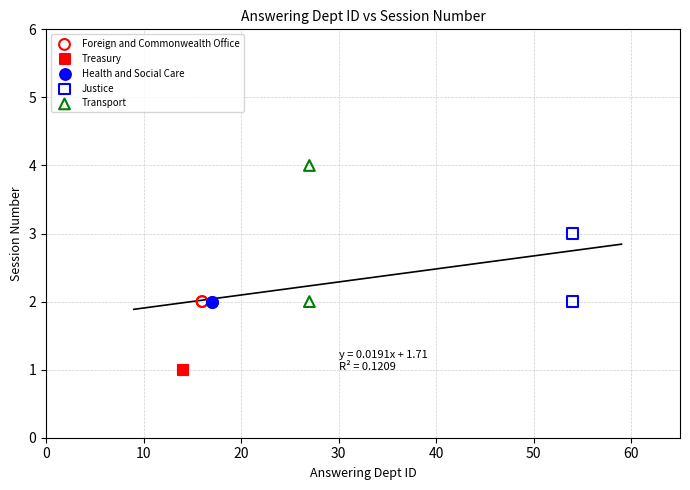

What are all the series names shown in the legend?

Foreign and Commonwealth Office, Treasury, Health and Social Care, Justice, Transport